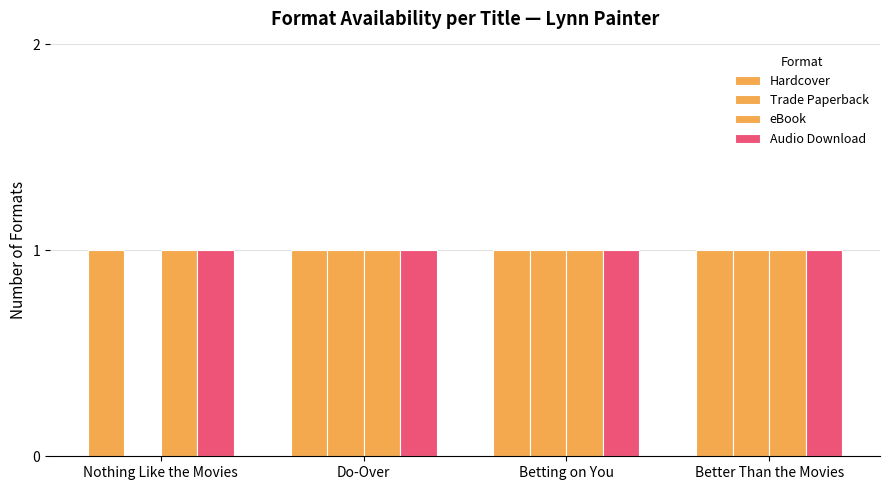

Does the chart contain stacked bars?

No